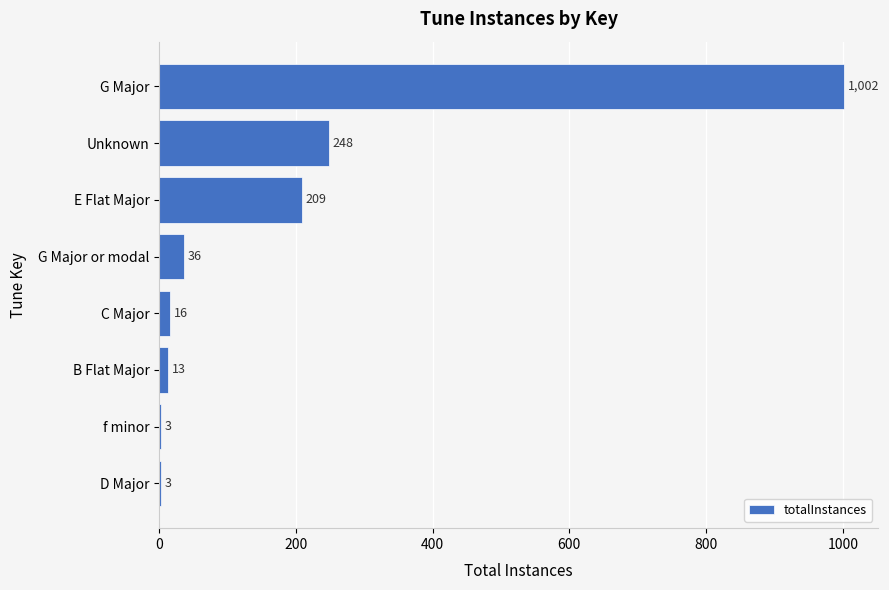

What is the sum of all values?

1530